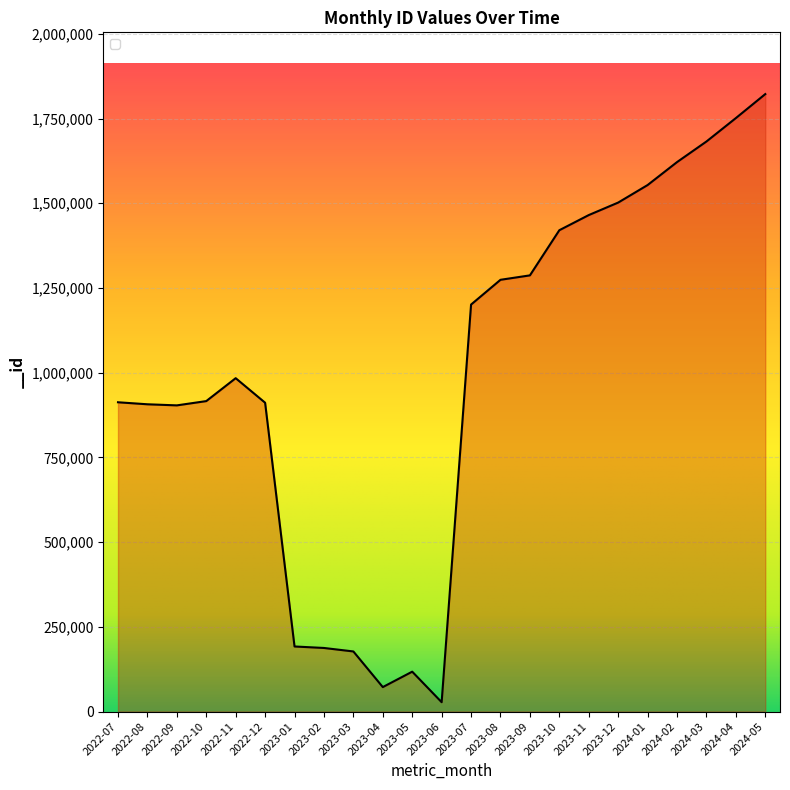

Is it true that the value at 2023-07 is 1622579?

False